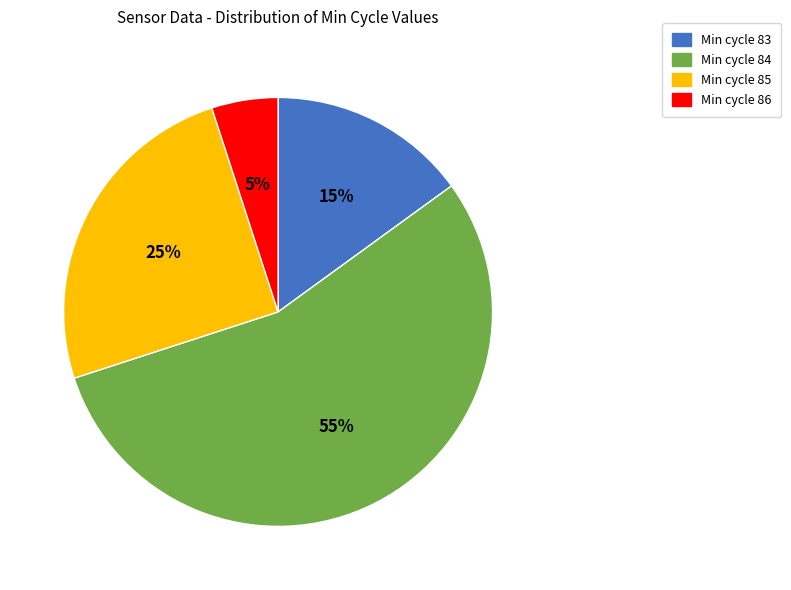

To the nearest percent, what is the difference between the largest and smallest slice percentages?

50%